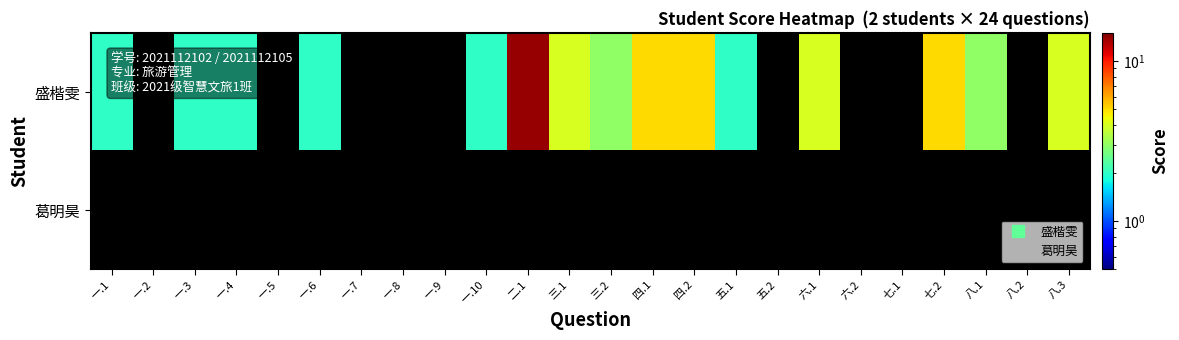

List the series in order of their overall mean, highest first.

盛楷雯, 葛明昊